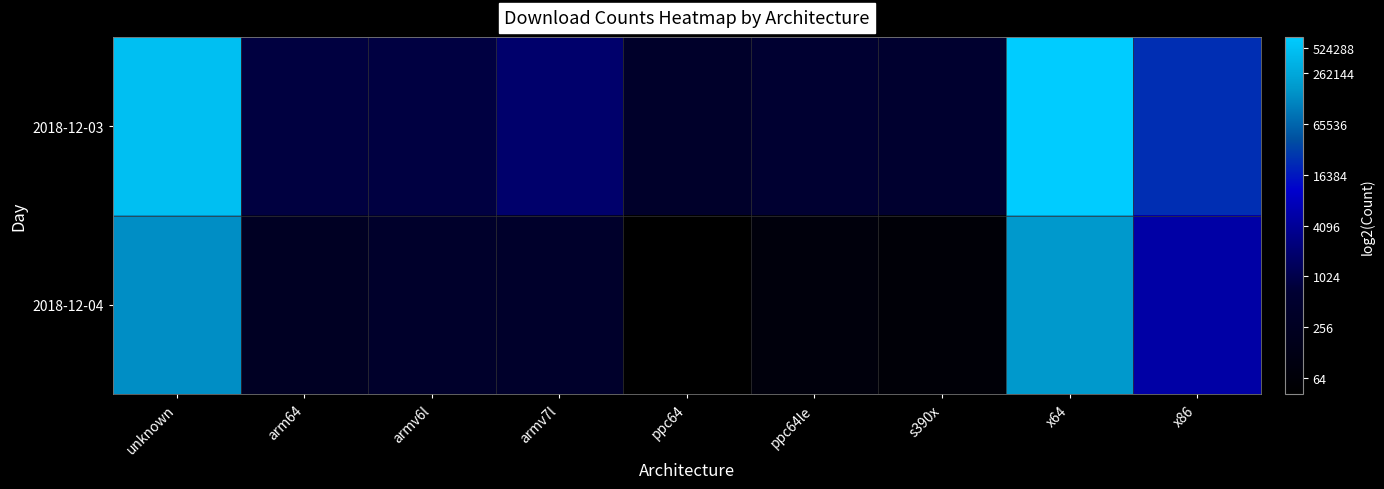

Which label corresponds to the largest value in the chart?

x64